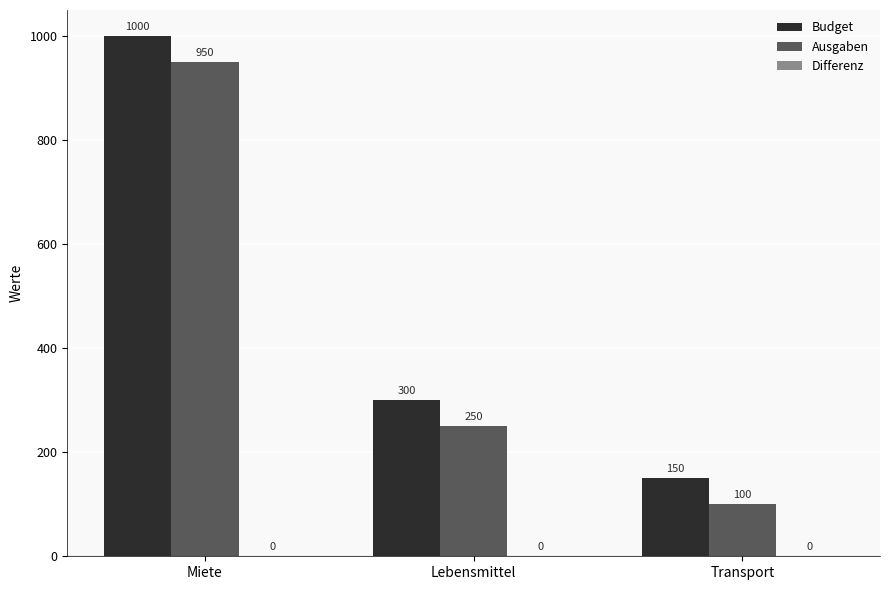

Which category has the lowest value across all series?

Transport